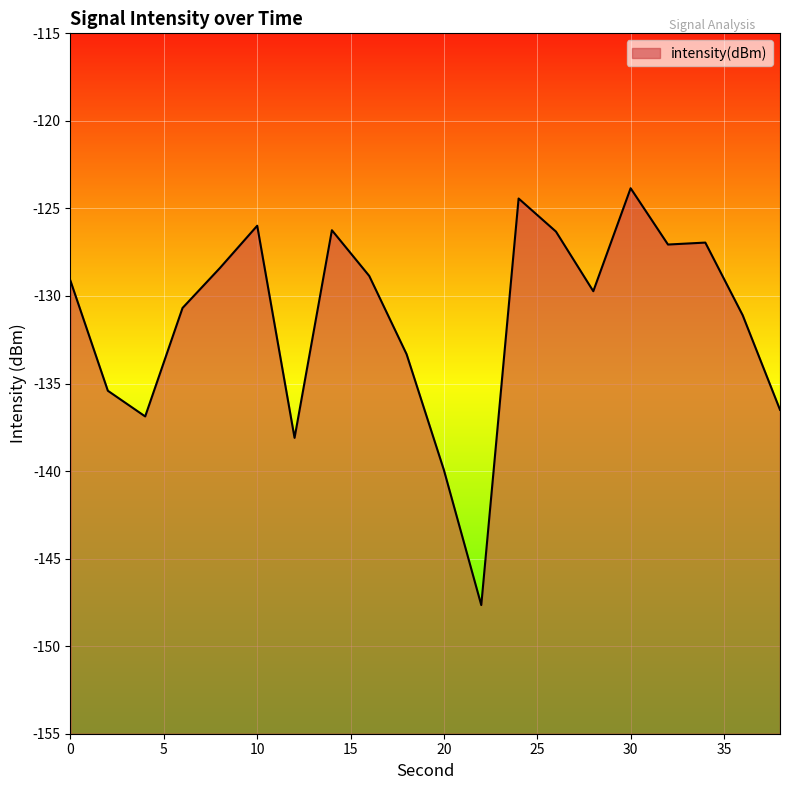

Is it true that the value at 22 is -147.7?

True